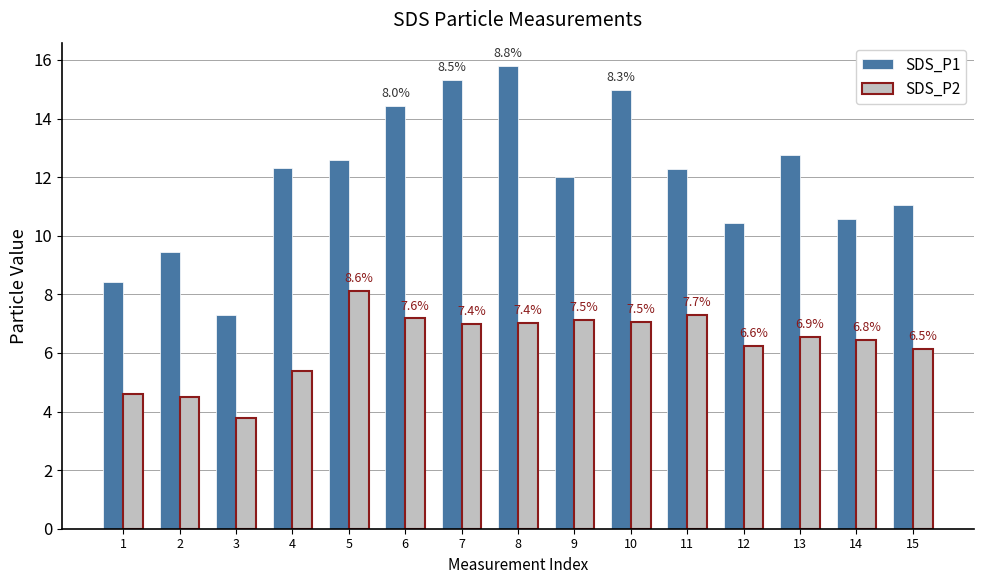

Reading left to right, extract all data points from this chart.

SDS_P1: 1=8.4	2=9.4	3=7.3	4=12.3	5=12.6	6=14.4	7=15.3	8=15.8	9=12.0	10=15.0	11=12.3	12=10.4	13=12.8	14=10.6	15=11.1
SDS_P2: 1=4.6	2=4.5	3=3.8	4=5.4	5=8.1	6=7.2	7=7.0	8=7.0	9=7.1	10=7.0	11=7.3	12=6.2	13=6.5	14=6.5	15=6.1